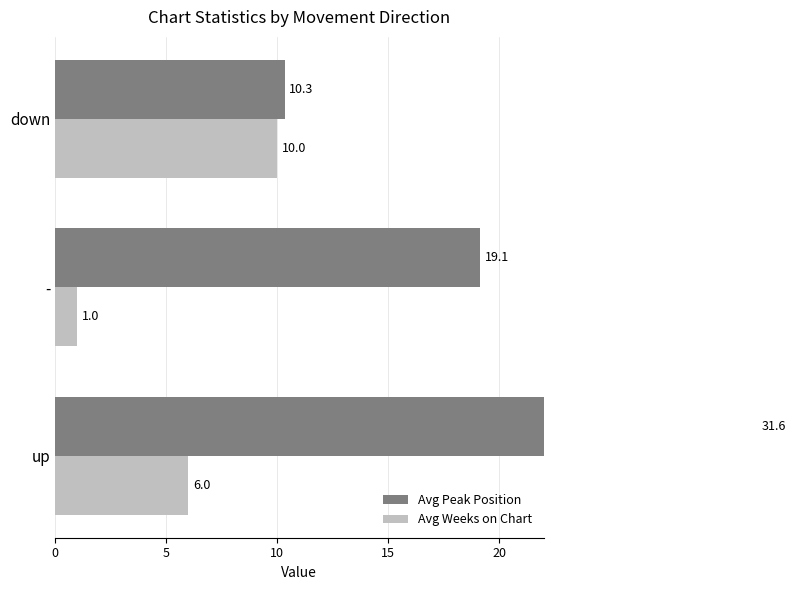

Is it true that Avg Weeks on Chart equals 1.5 at -?

False